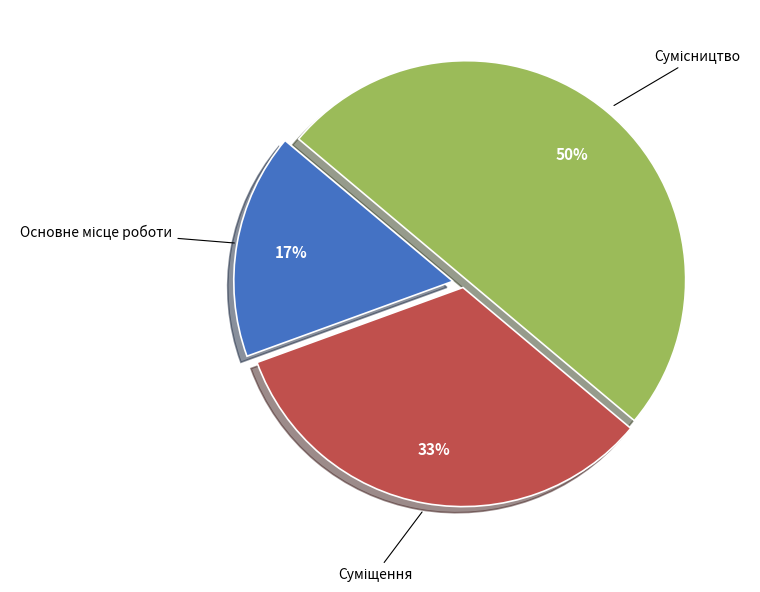

To the nearest percent, what is the average slice percentage?

33%